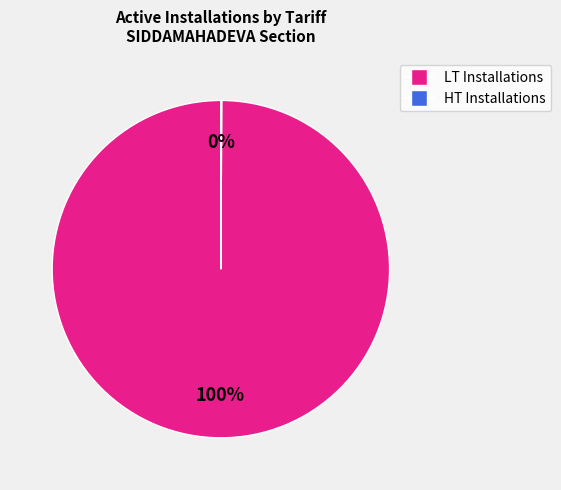

Does any single category account for the majority?

Yes